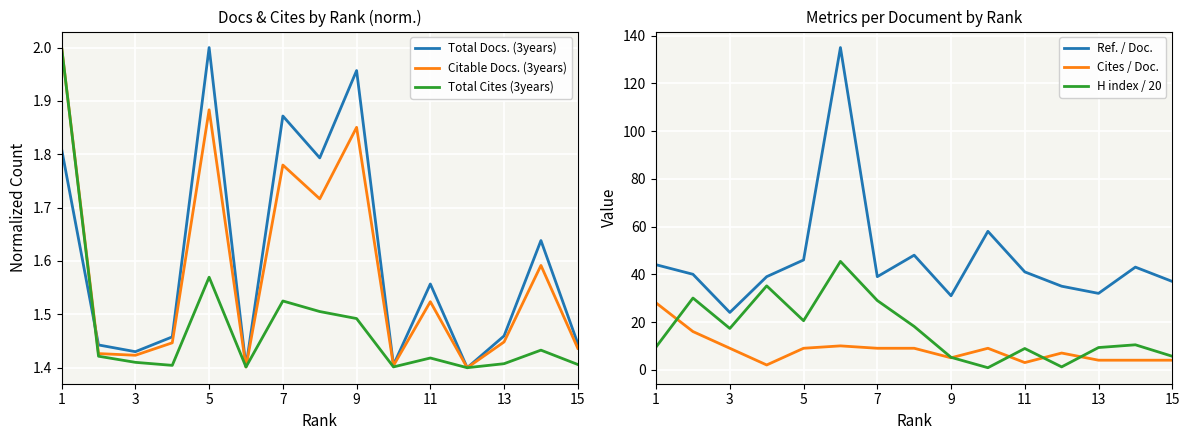

Reading left to right, extract all data points from this chart.

Total Docs. (3years): 1.8	1.4	1.4	1.5	2.0	1.4	1.9	1.8	2.0	1.4	1.6	1.4	1.5	1.6	1.4
Citable Docs. (3years): 2.0	1.4	1.4	1.4	1.9	1.4	1.8	1.7	1.9	1.4	1.5	1.4	1.4	1.6	1.4
Total Cites (3years): 2.0	1.4	1.4	1.4	1.6	1.4	1.5	1.5	1.5	1.4	1.4	1.4	1.4	1.4	1.4
Ref. / Doc.: 44.0	40.0	24.0	39.0	46.0	135.0	39.0	48.0	31.0	58.0	41.0	35.0	32.0	43.0	37.0
Cites / Doc.: 28.0	16.0	9.0	2.0	9.0	10.0	9.0	9.0	5.0	9.0	3.0	7.0	4.0	4.0	4.0
H index / 20: 9.6	30.1	17.3	35.1	20.6	45.4	29.0	18.1	5.2	0.8	8.9	1.2	9.3	10.4	5.7